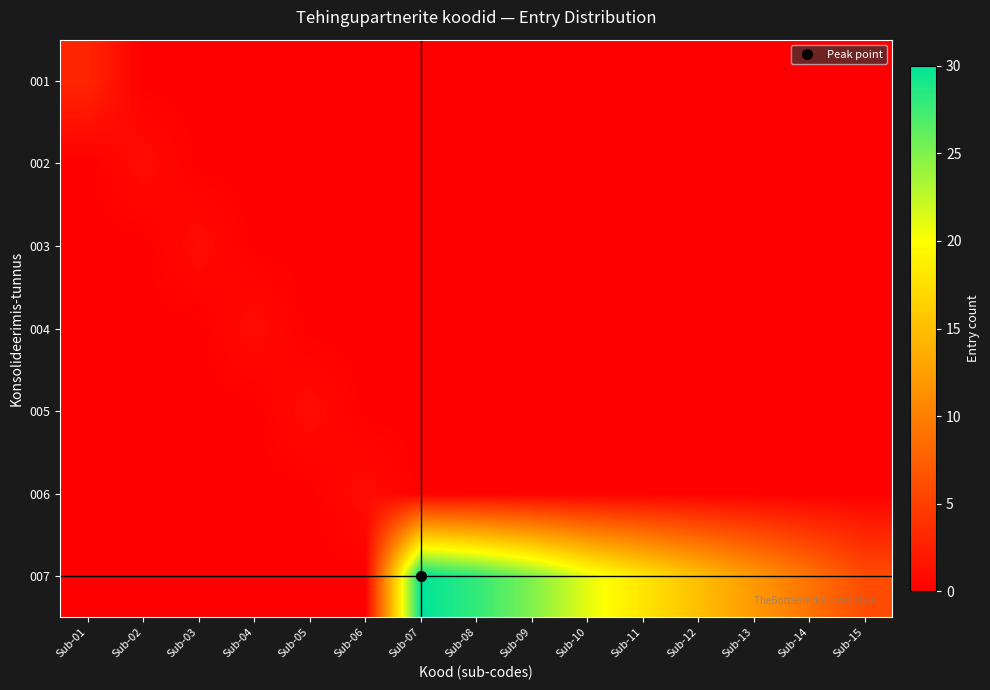

Rank the series at Sub-07 from highest to lowest value.

007, 001, 002, 003, 004, 005, 006